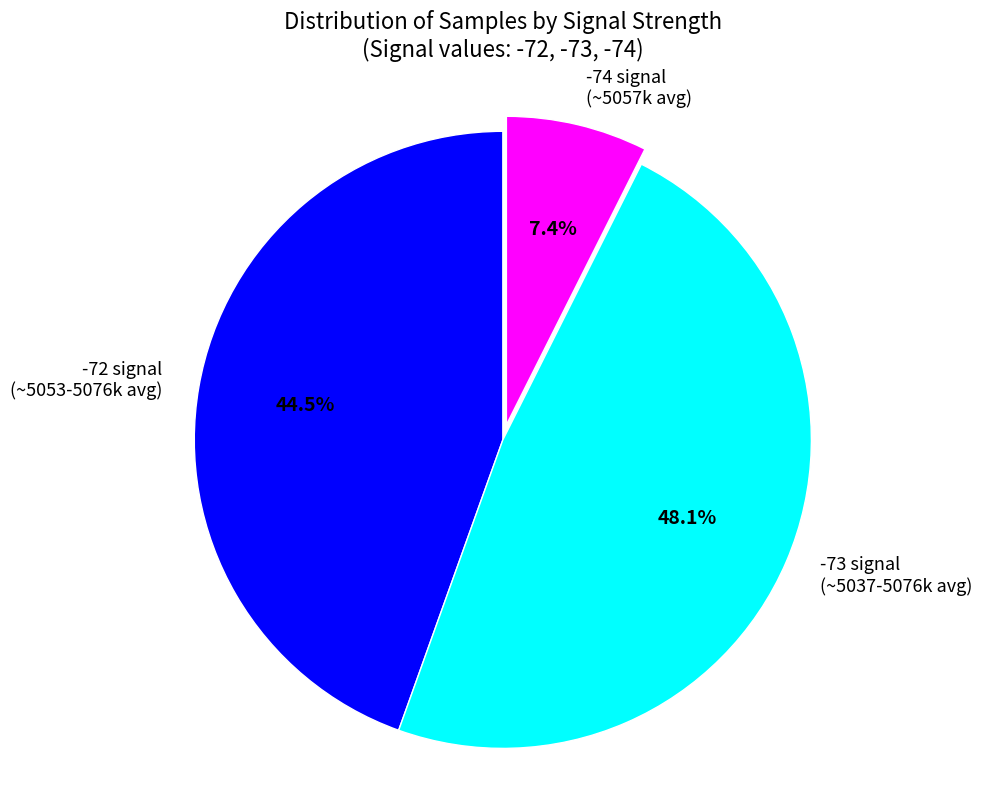

What is the ratio of the value at -73 signal (~5037-5076k avg) to the value at -72 signal (~5053-5076k avg)?

1.1